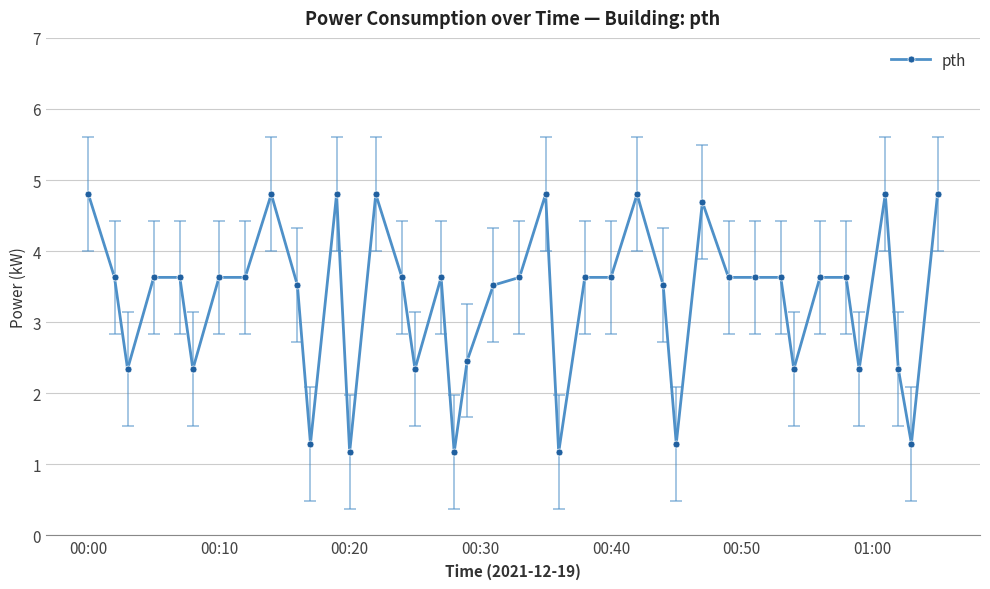

True or false: there are more than 0 points higher than both neighbors.

True